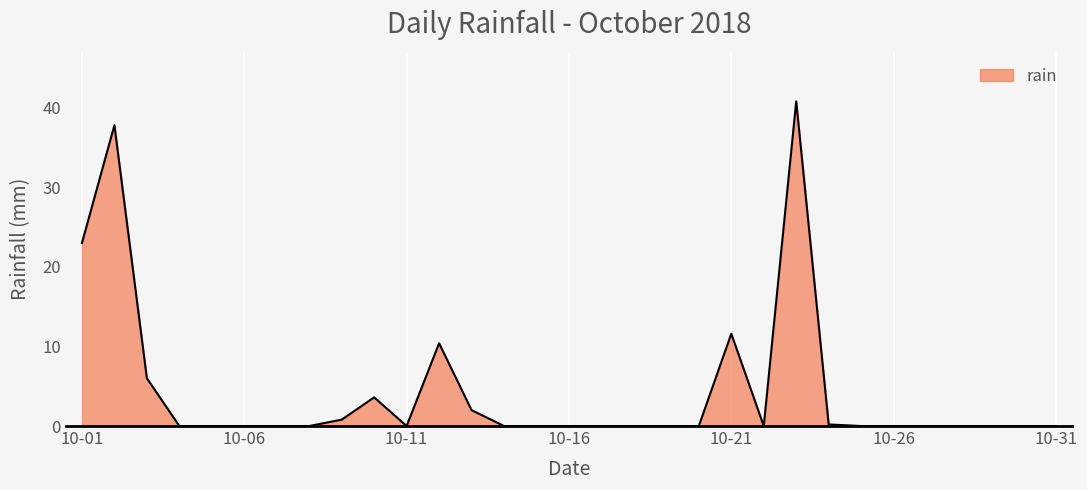

How many points are lower than both their immediate neighbors (excluding endpoints)?

2